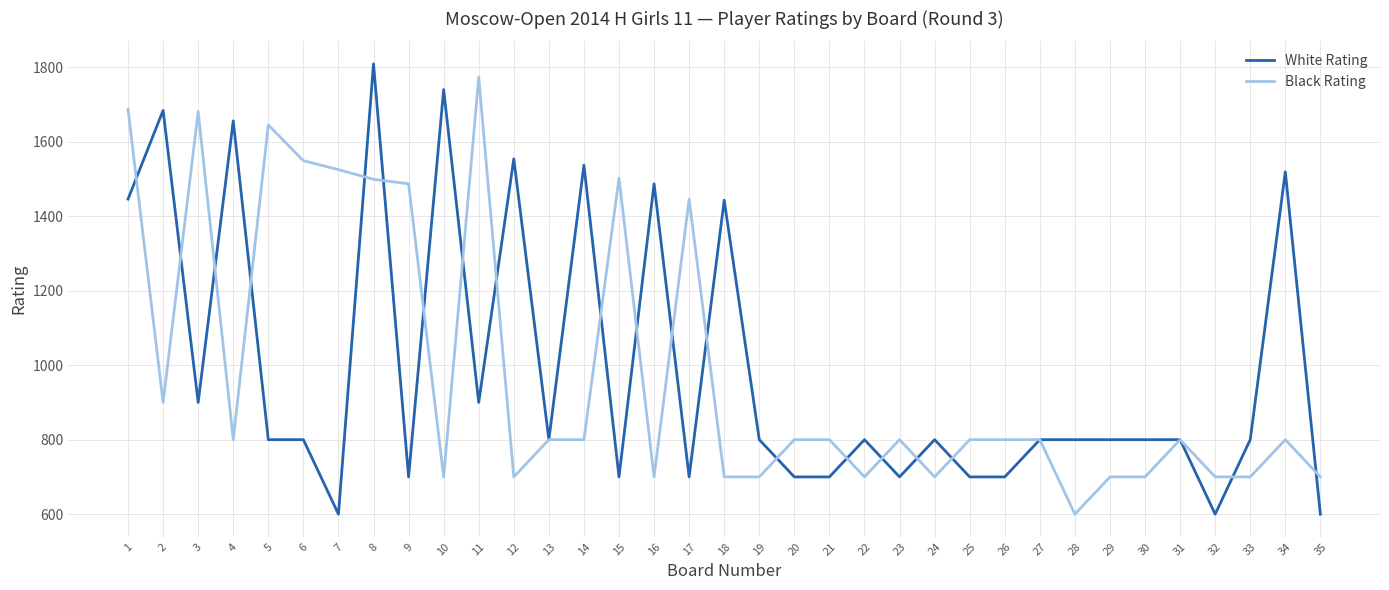

At 4, list the series in order from largest to smallest.

White Rating, Black Rating